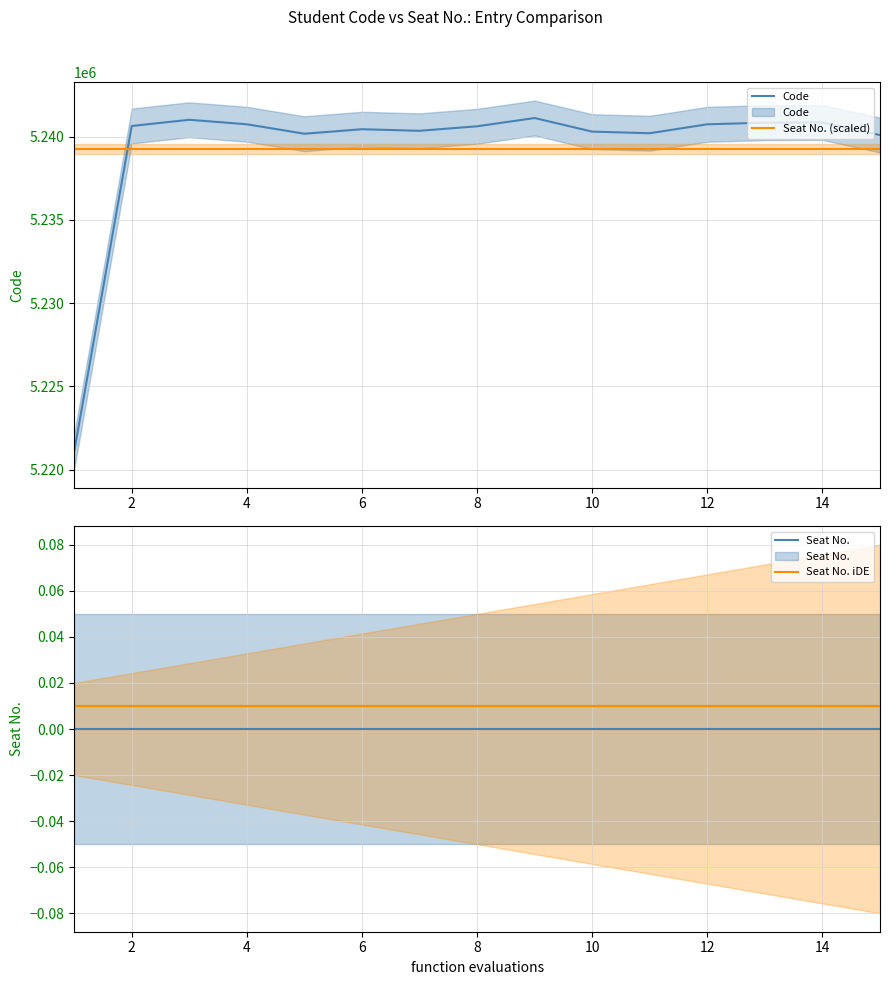

True or false: Seat No. (scaled) and Seat No. iDE intersect in this chart.

False